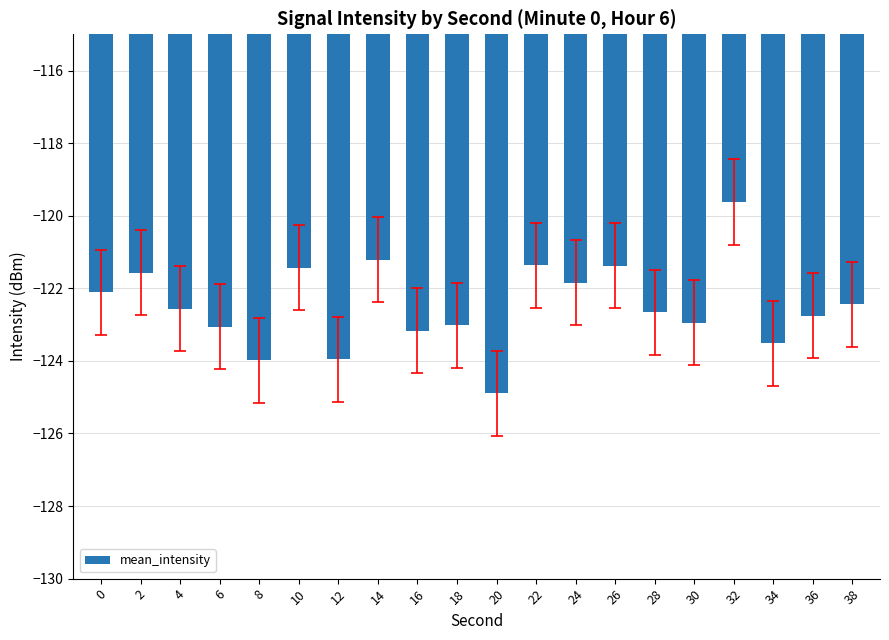

Read the value at 22.

-121.4